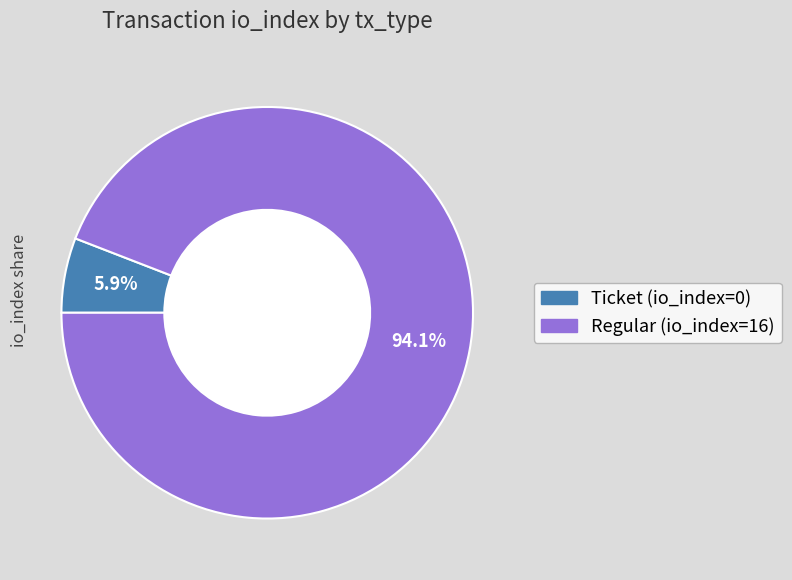

What is the total percentage of Regular (io_index=16) and Ticket (io_index=0)?

100.0%